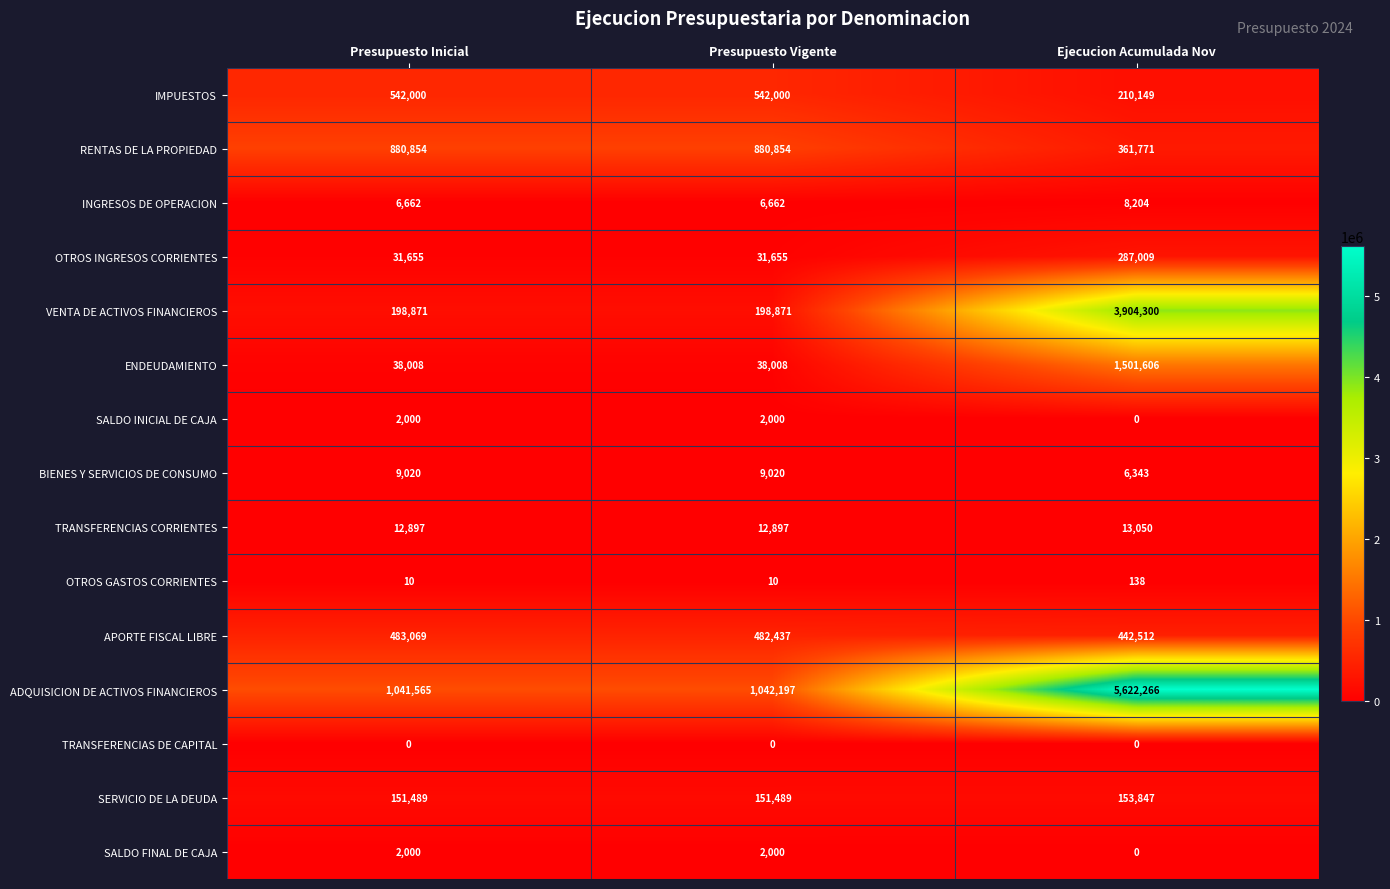

Which category has the highest value across all series?

Ejecucion Acumulada Nov